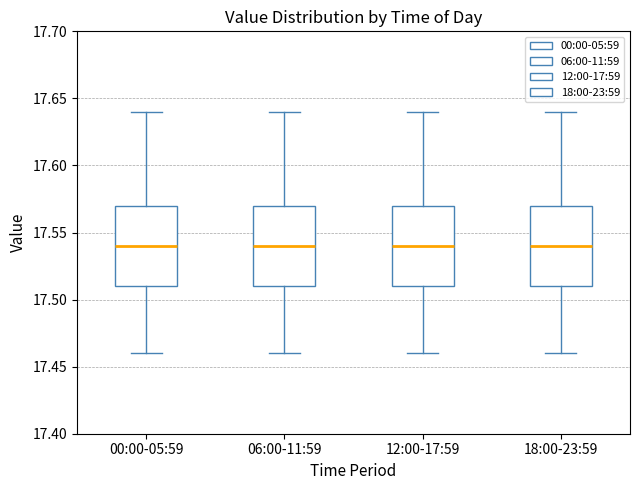

Reading left to right, read every box against the y-axis: the position of its median line, the range the box covers, and the ends of its whiskers. The values are not printed on the chart, so give them approximately, as read against the axis.

00:00-05:59: median 17.54, box 17.51 to 17.57, whiskers 17.46 to 17.64
06:00-11:59: median 17.54, box 17.51 to 17.57, whiskers 17.46 to 17.64
12:00-17:59: median 17.54, box 17.51 to 17.57, whiskers 17.46 to 17.64
18:00-23:59: median 17.54, box 17.51 to 17.57, whiskers 17.46 to 17.64